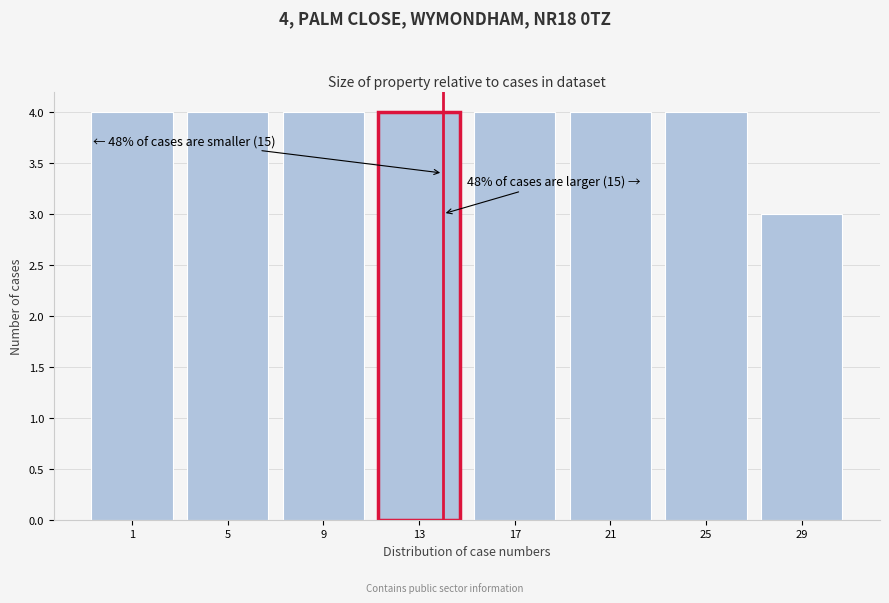

Reading left to right, transcribe all the data shown in this chart.

1=4	5=4	9=4	13=4	17=4	21=4	25=4	29=3